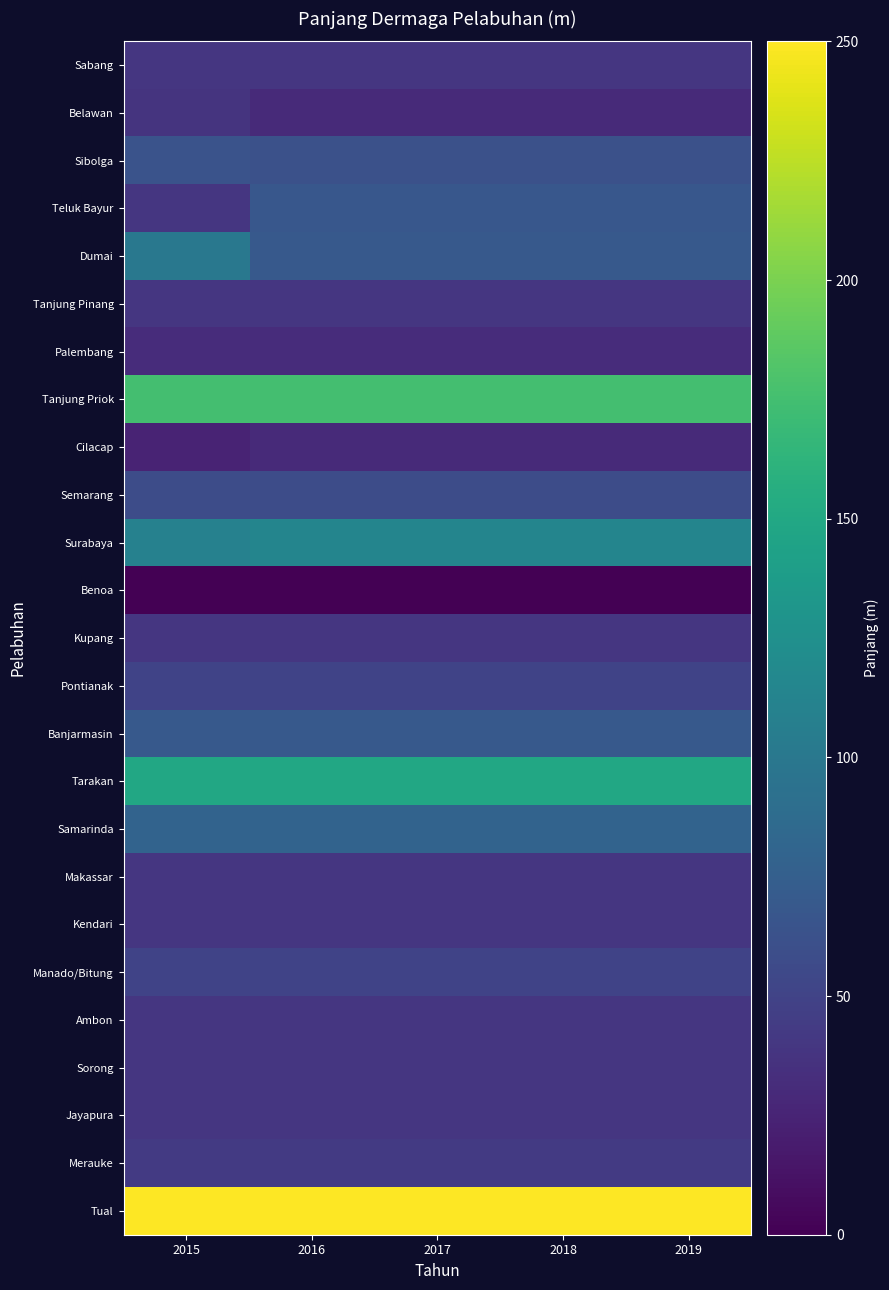

Which category has the lowest value across all series?

2015